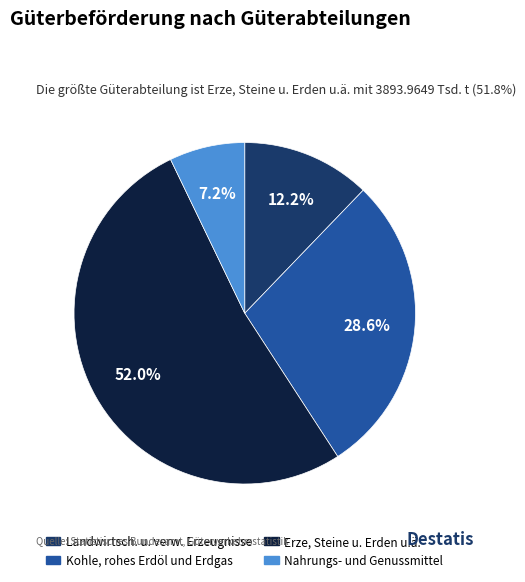

Which slice represents more than half of the pie?

Erze, Steine u. Erden u.ä.